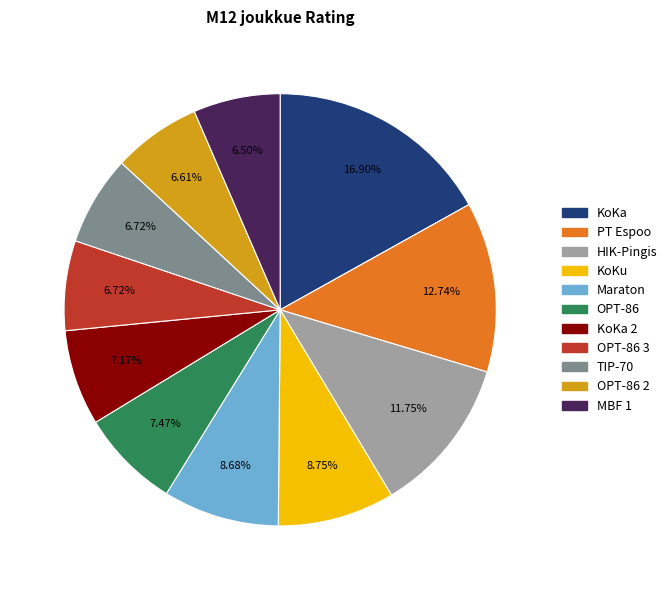

Does any single category account for the majority?

No